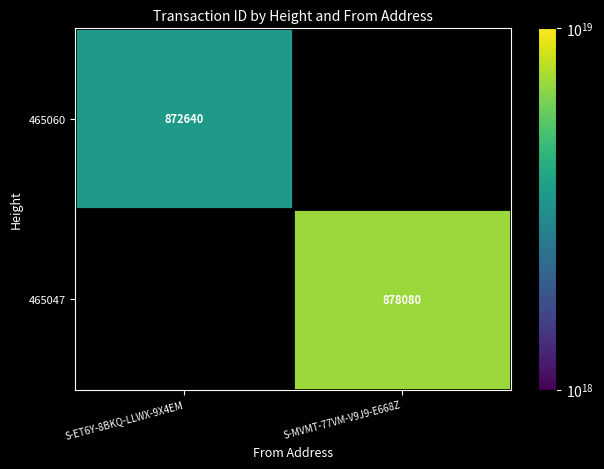

True or false: 465047 has a value of 1536189 at S-MVMT-77VM-V9J9-E668Z.

False